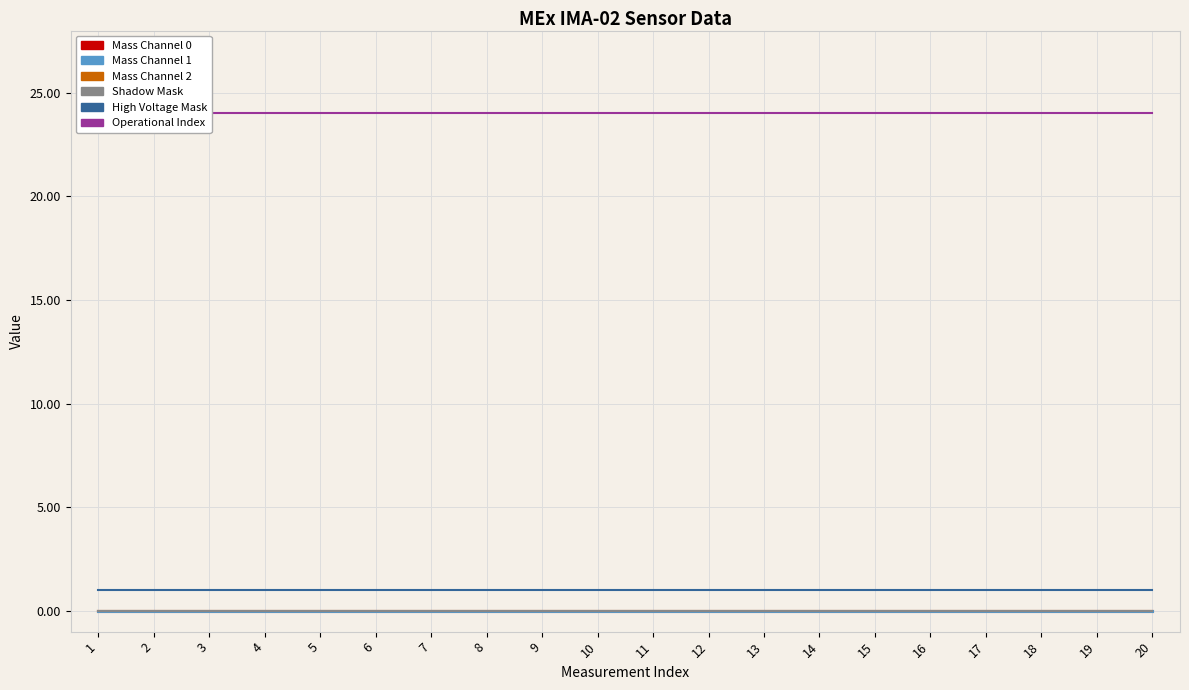

How many distinct data groups are displayed?

6